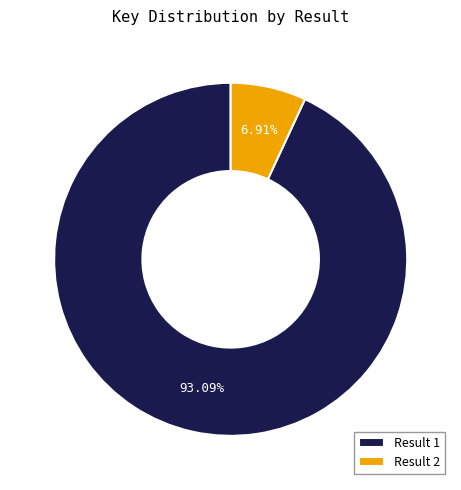

Which category accounts for the majority?

Result 1